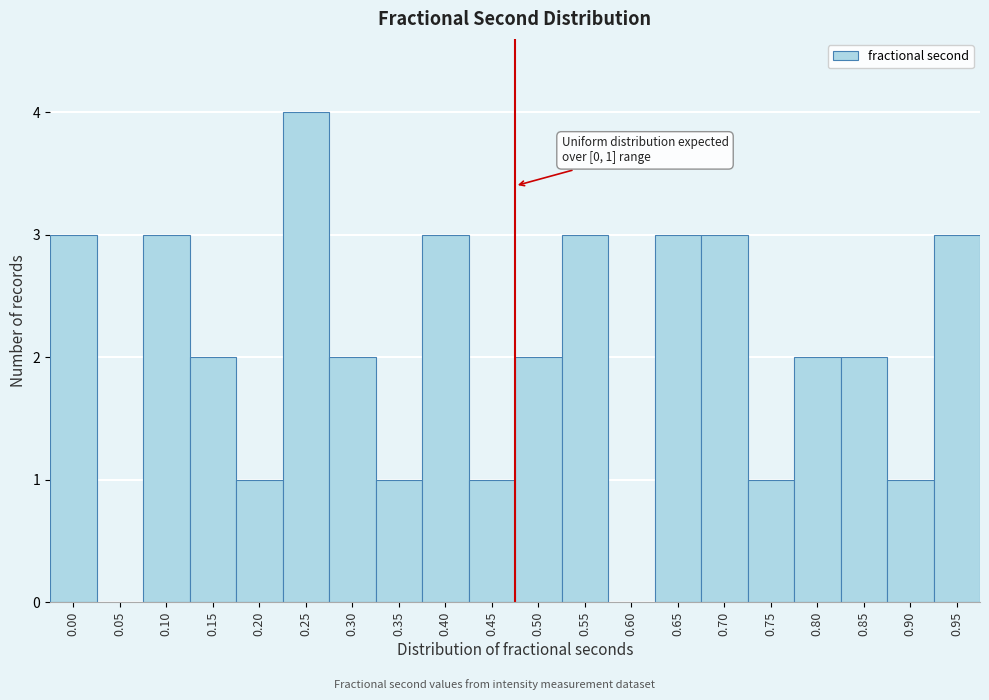

Reading right to left, transcribe all the data shown in this chart.

0.95=3	0.90=1	0.85=2	0.80=2	0.75=1	0.70=3	0.65=3	0.60=0	0.55=3	0.50=2	0.45=1	0.40=3	0.35=1	0.30=2	0.25=4	0.20=1	0.15=2	0.10=3	0.05=0	0.00=3